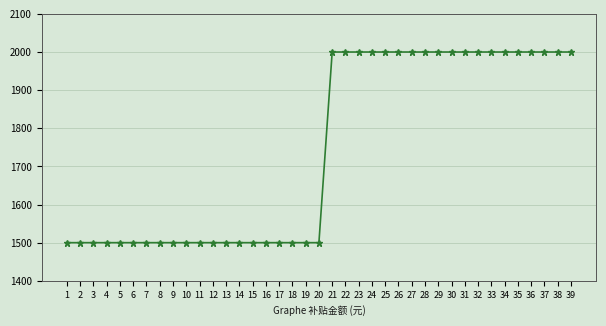

Does the chart have visible grid lines?

Yes